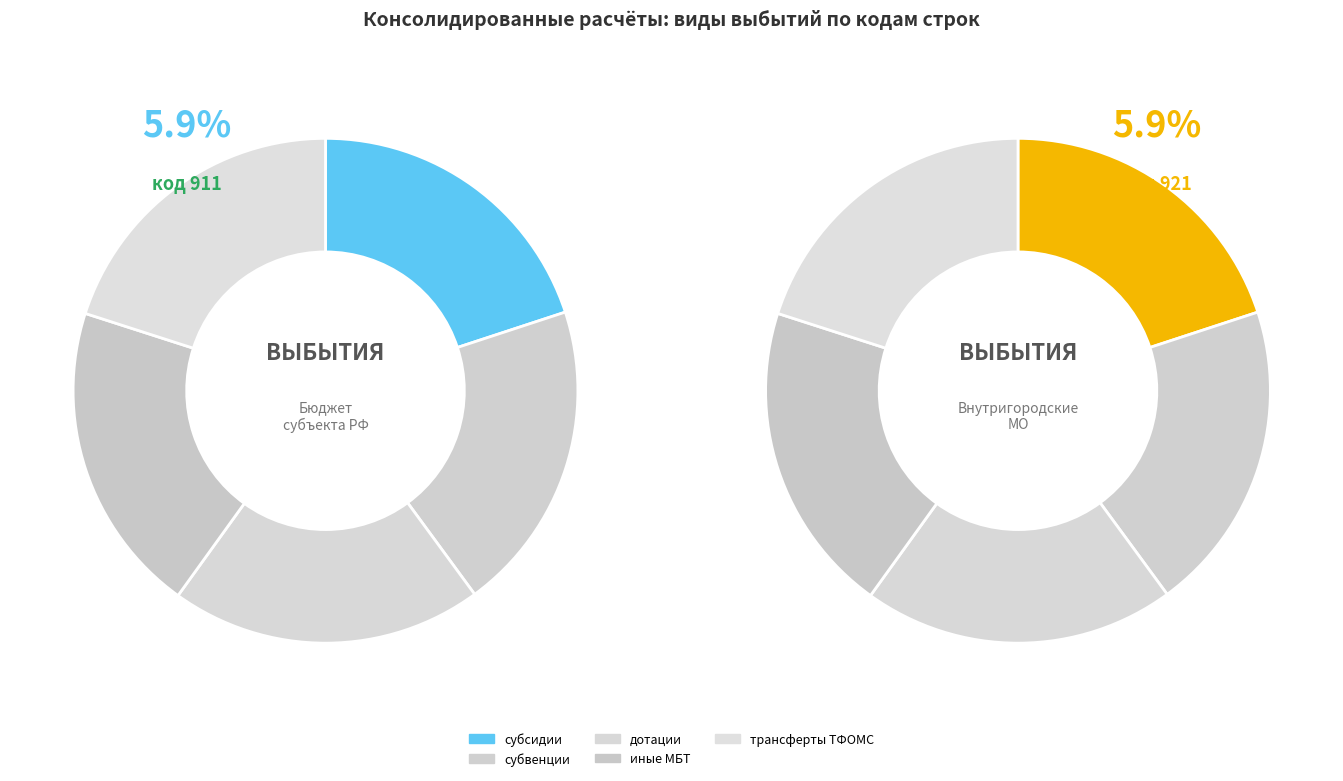

Which category has the biggest portion of the pie?

дотации